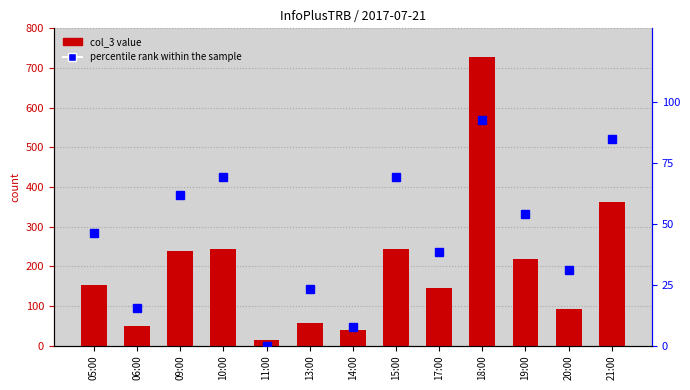

Rank the series by their maximum value, from highest to lowest.

col_3 value, percentile rank within the sample